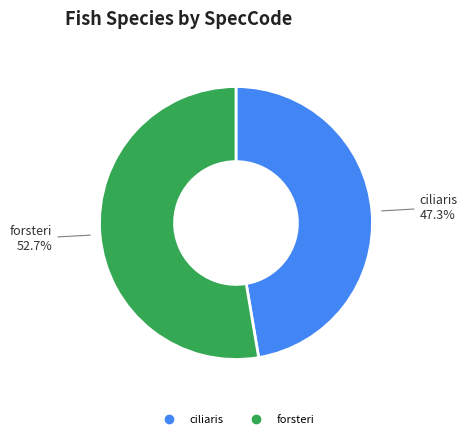

Rank the categories by value from highest to lowest.

forsteri, ciliaris